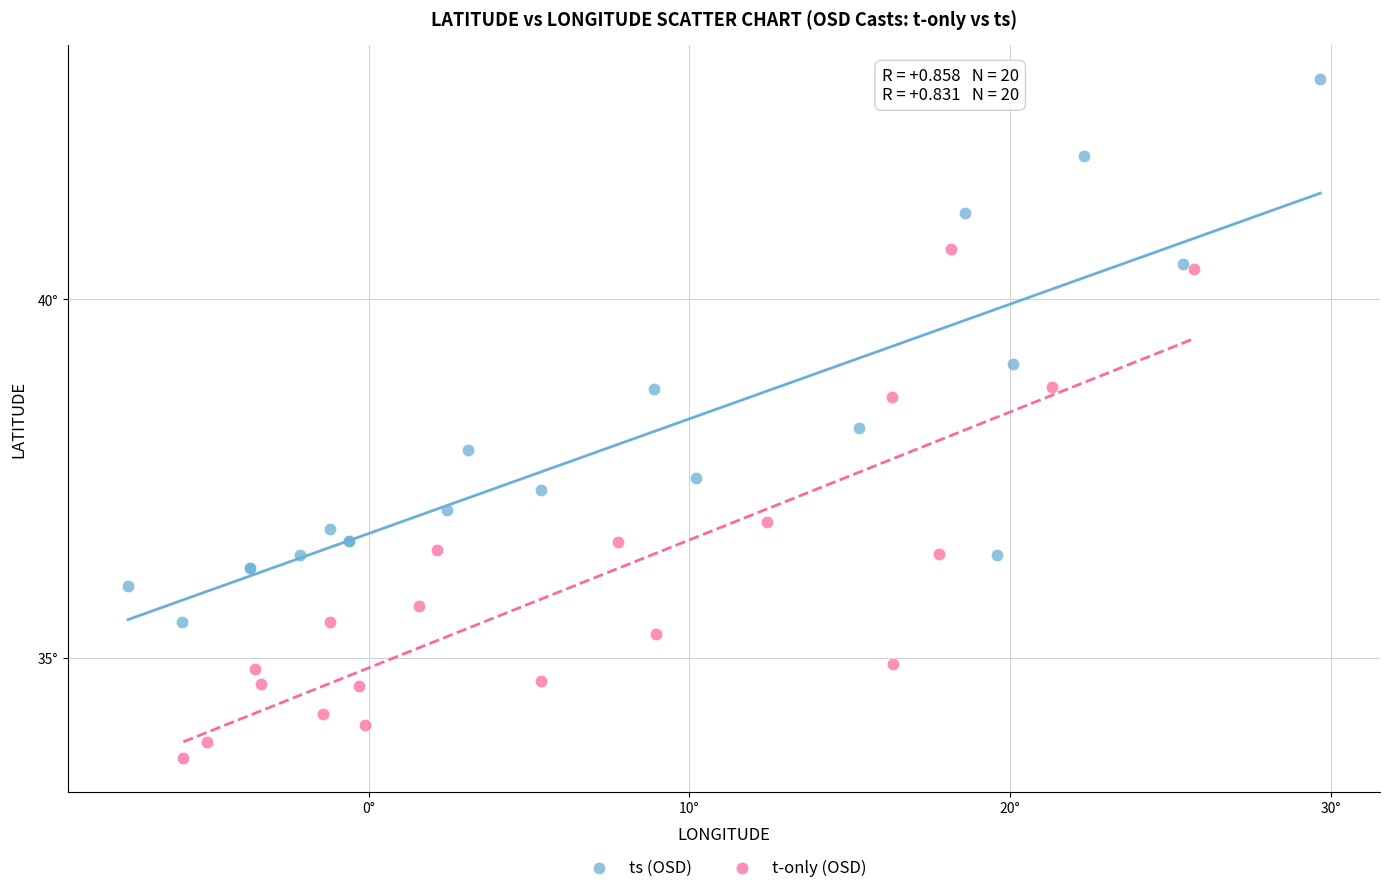

Which series has the widest spread of Y values?

ts (OSD)